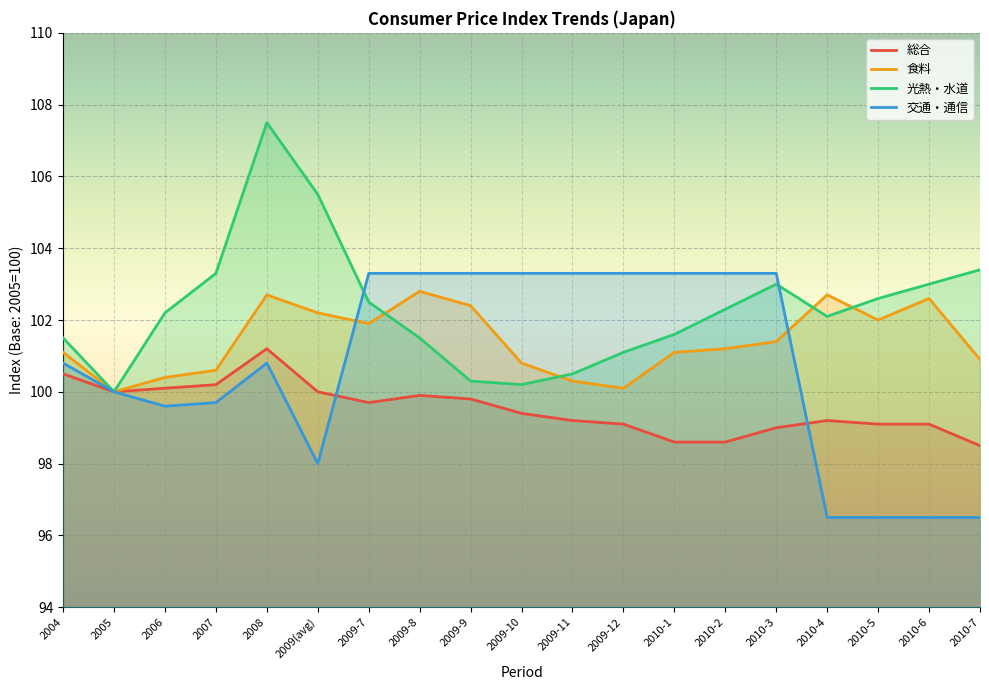

What is the average value of the 光熱・水道 series?

102.3